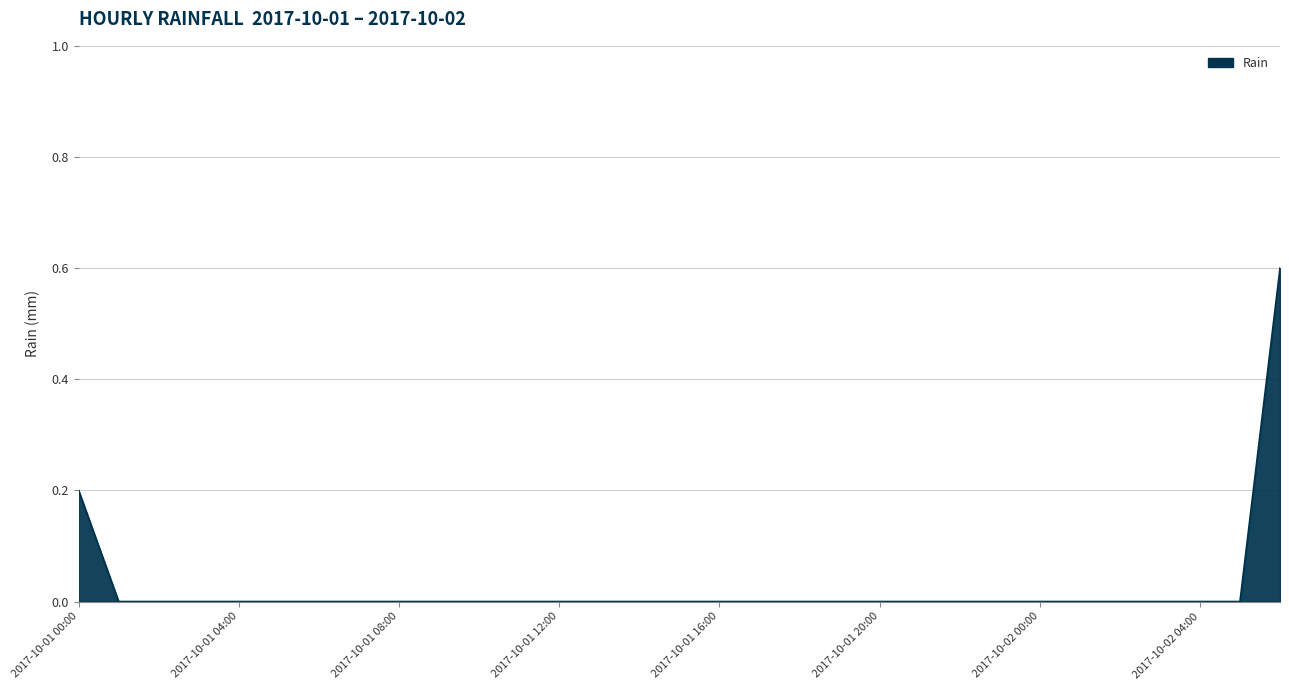

What is the difference between the maximum and minimum values?

0.6